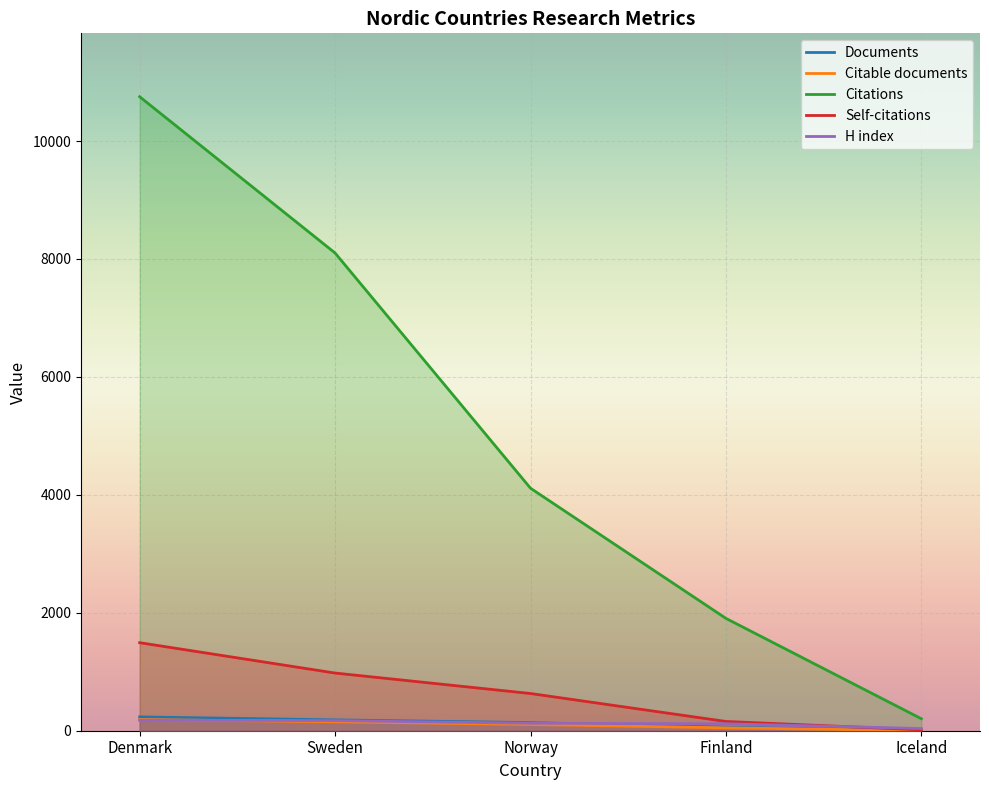

Which category has the lowest value in the Citations series?

Iceland